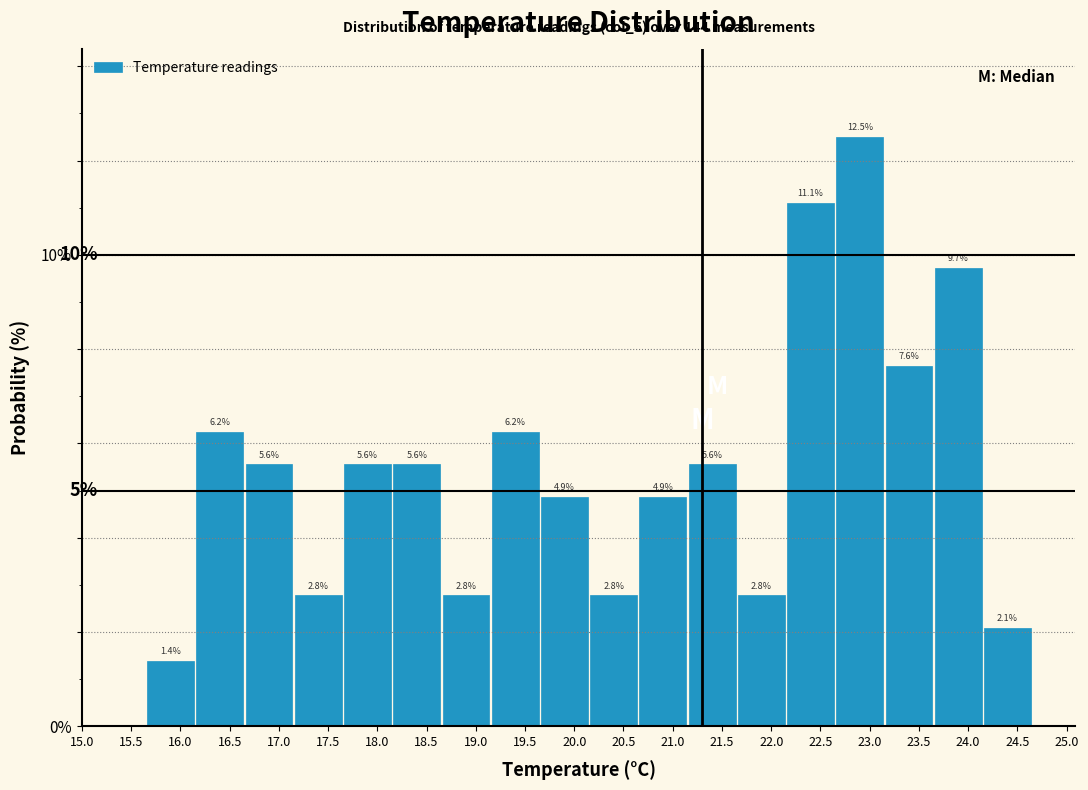

How tall is the bar that spans 18.15 to 18.65 on the x-axis?

5.6